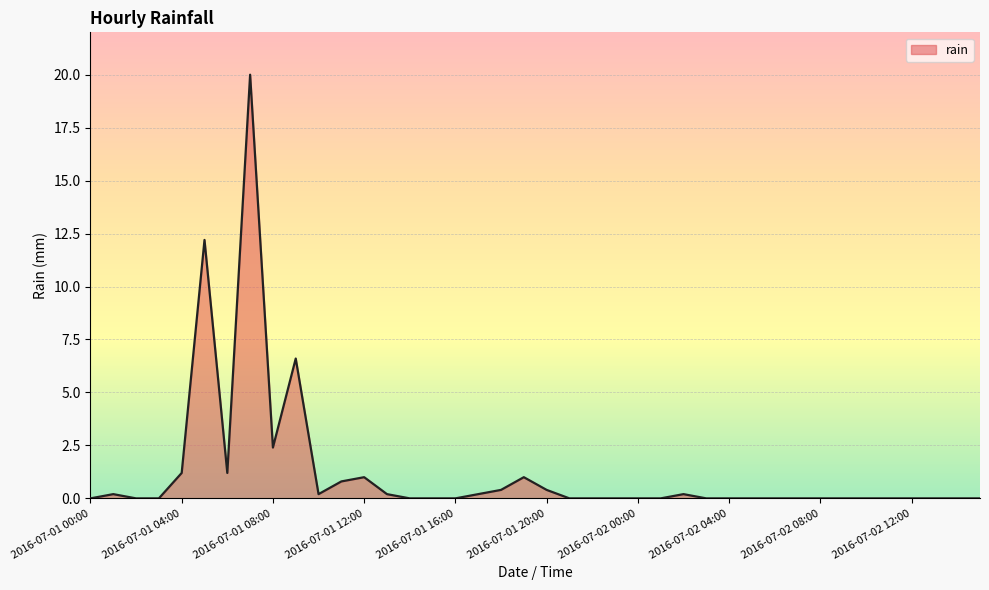

How many series are shown in this chart?

1